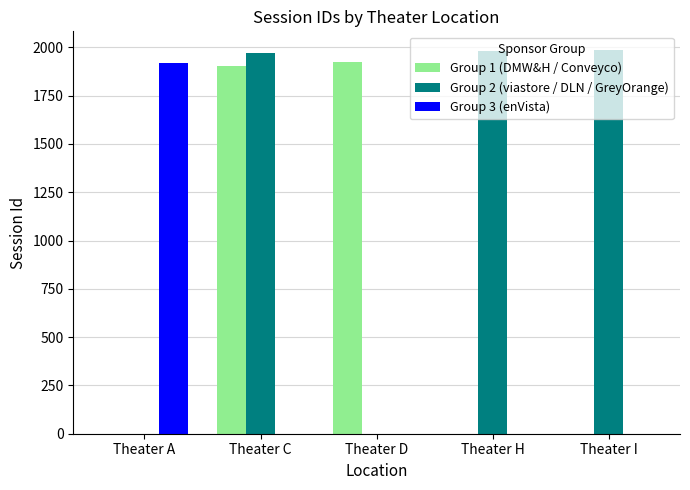

What are all the series names shown in the legend?

Group 1 (DMW&H / Conveyco), Group 2 (viastore / DLN / GreyOrange), Group 3 (enVista)